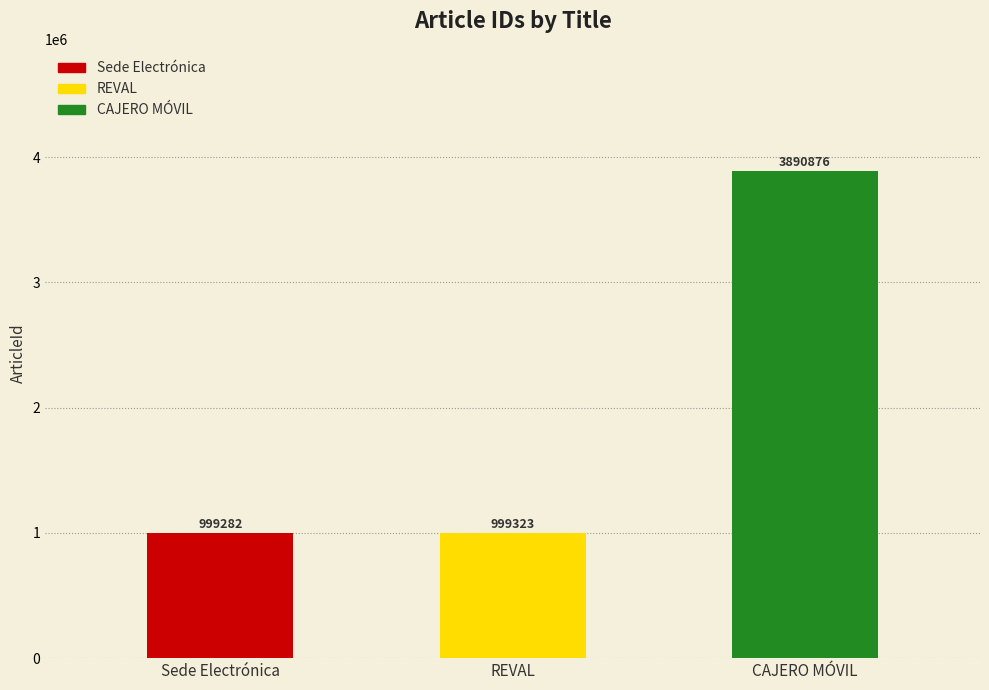

What is the average value?

1963160